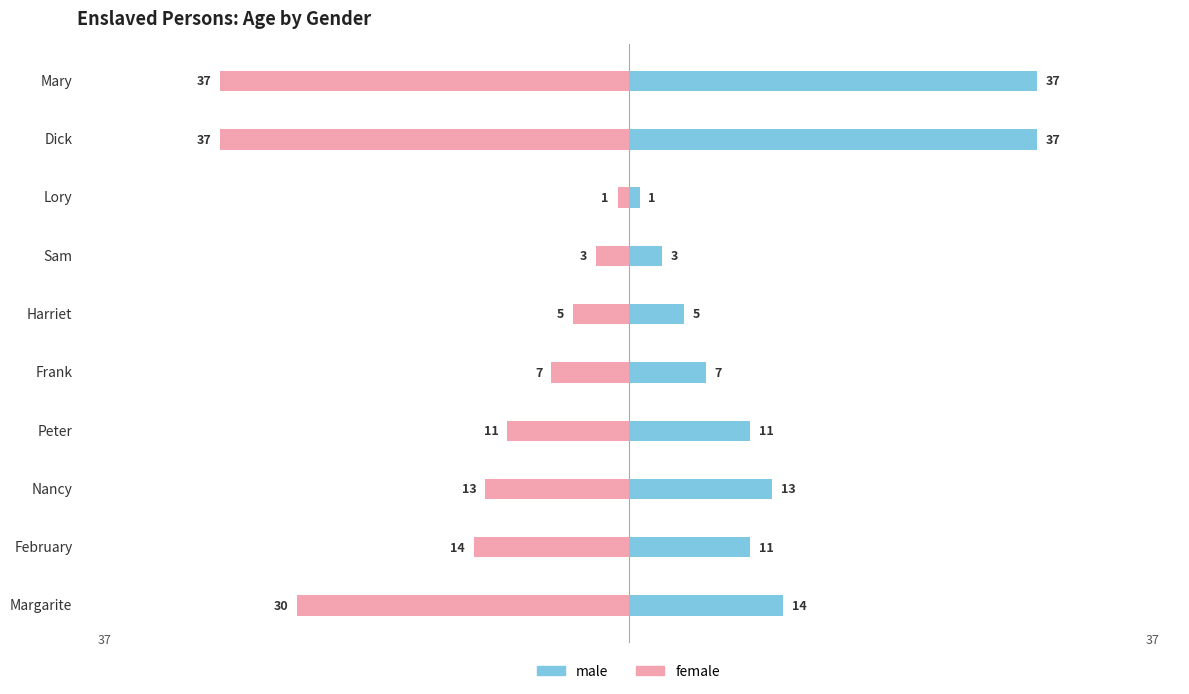

Which series has the largest range (max minus min)?

male